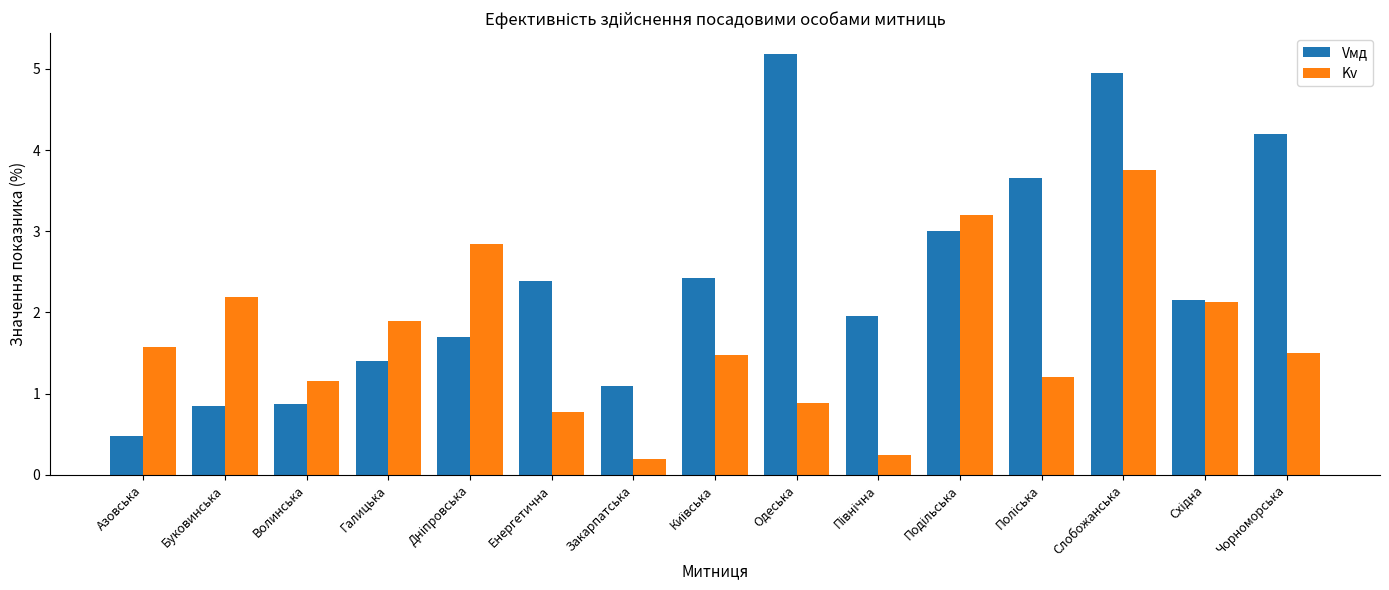

True or false: Vмд has a value of 1.4 at Буковинська.

False